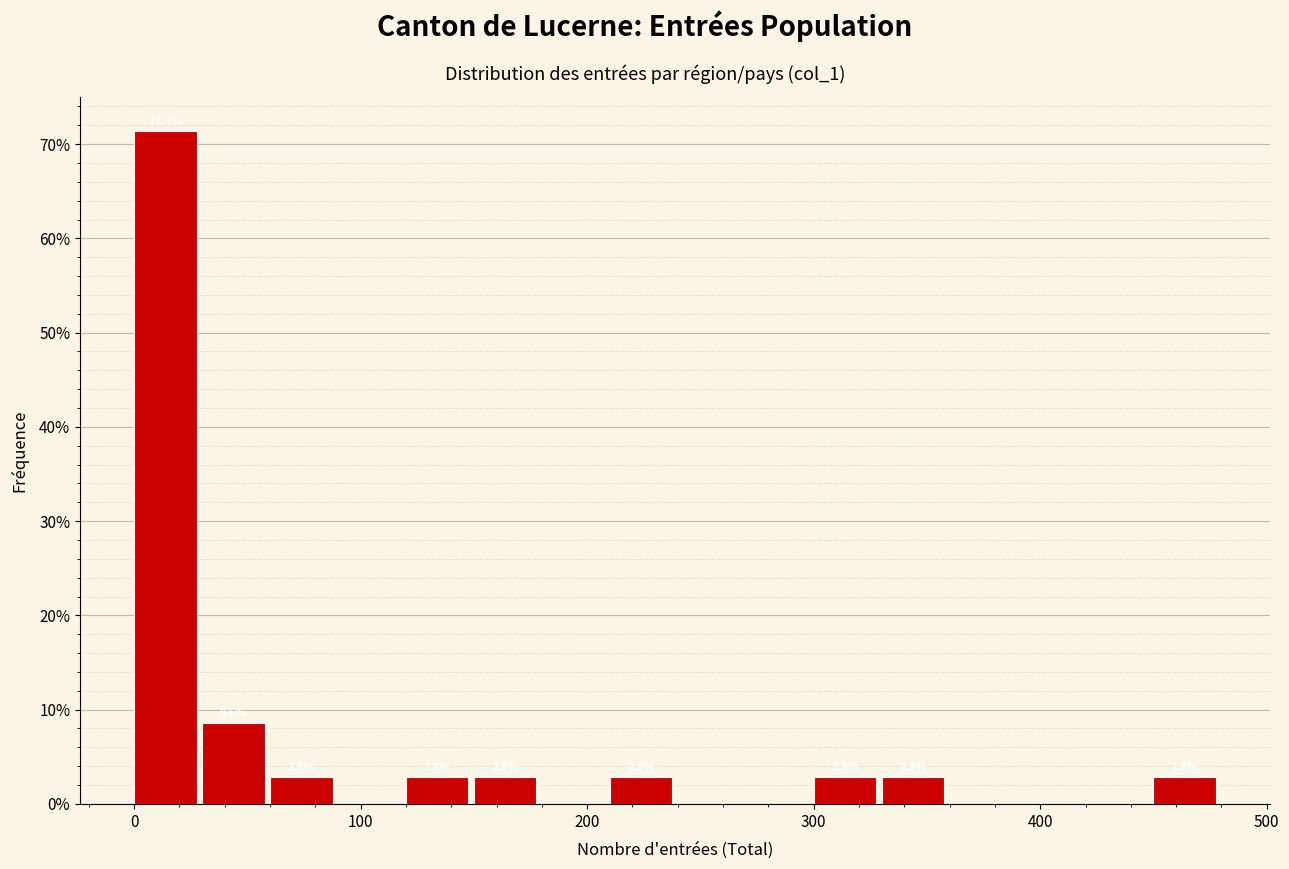

Around what value on the x-axis is the tallest bar? Give the approximate position of its centre, as read against the axis.

10